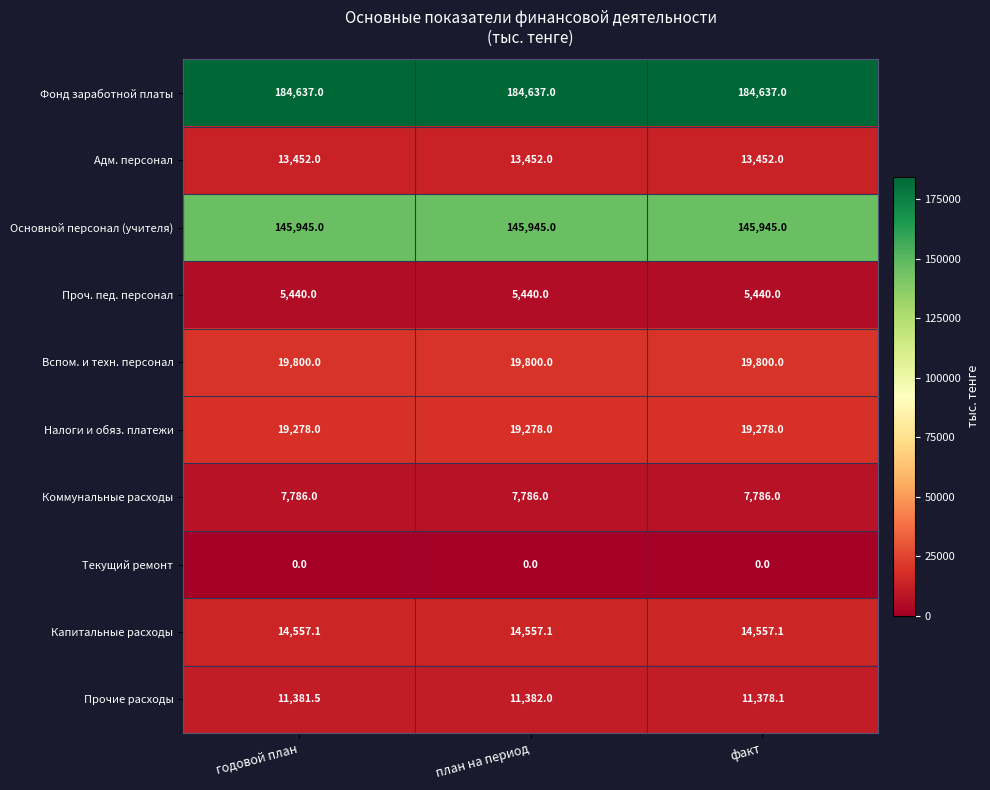

Which series has the largest range (max minus min)?

Прочие расходы